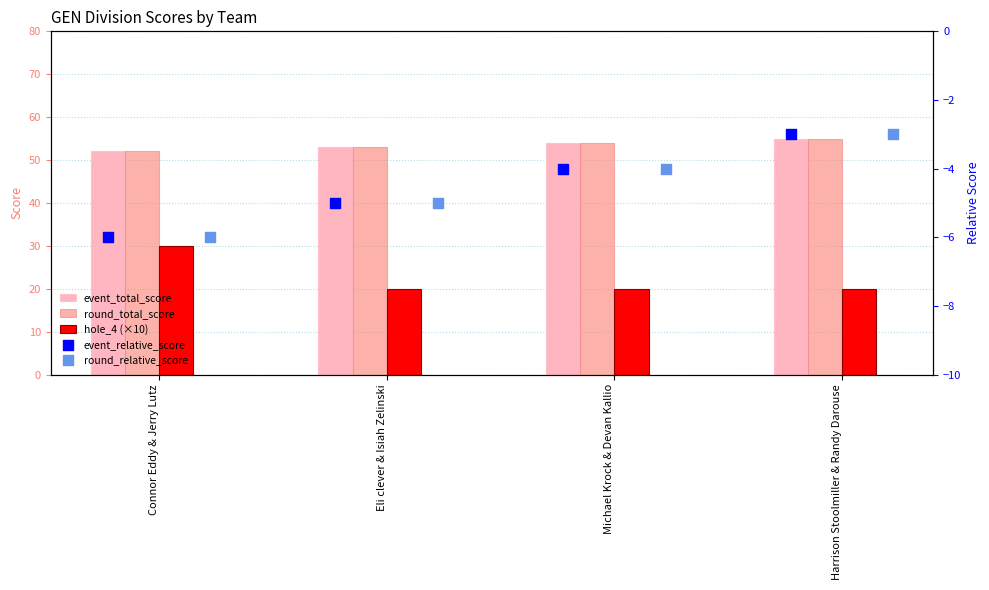

Which series contains the lowest Y value?

event_relative_score